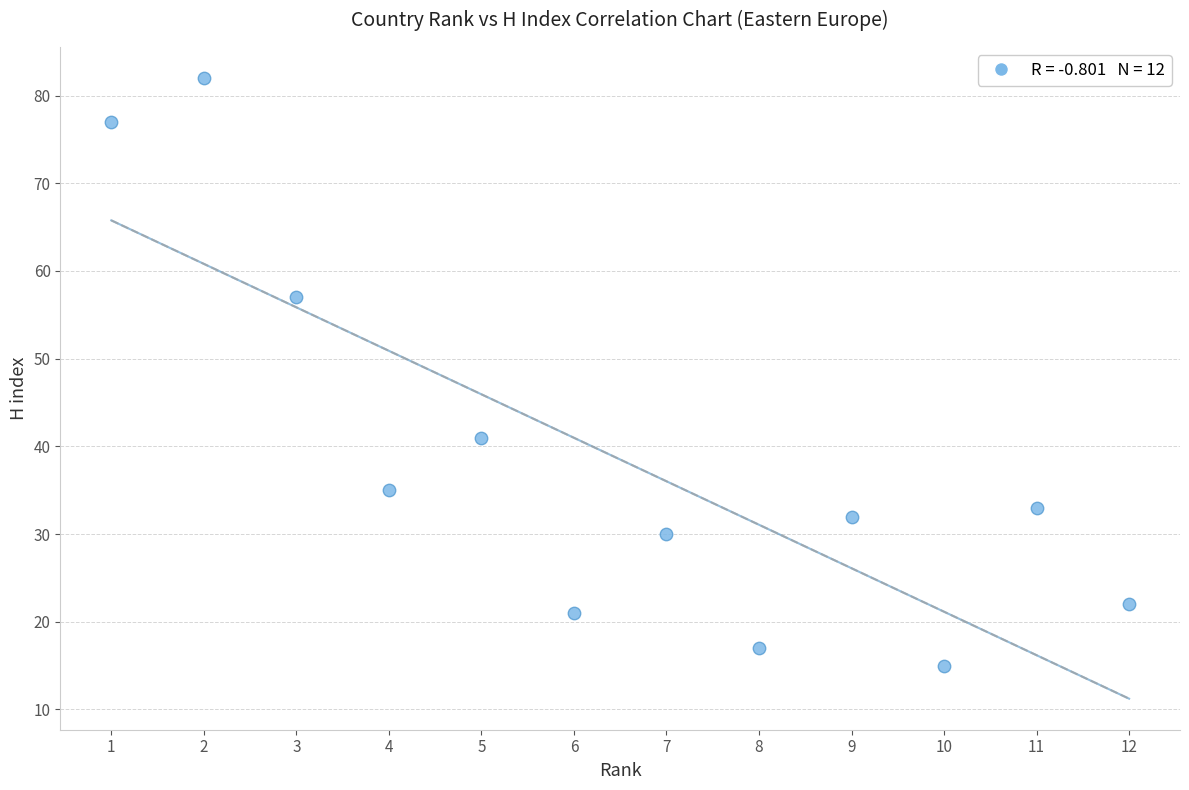

What Y value in the scatter plot is closest to 48?

41